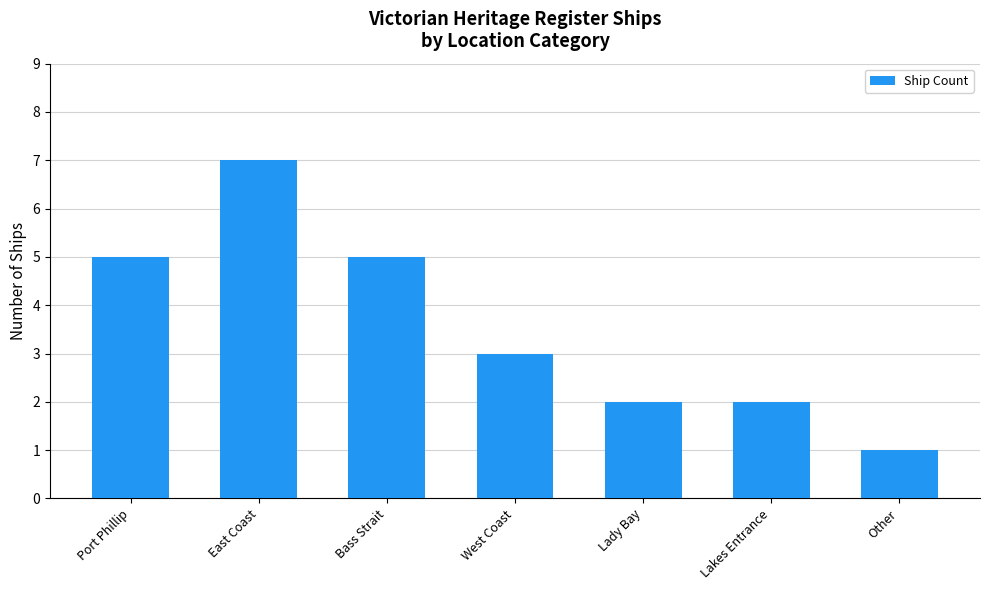

What is the approximate value at Port Phillip?

5